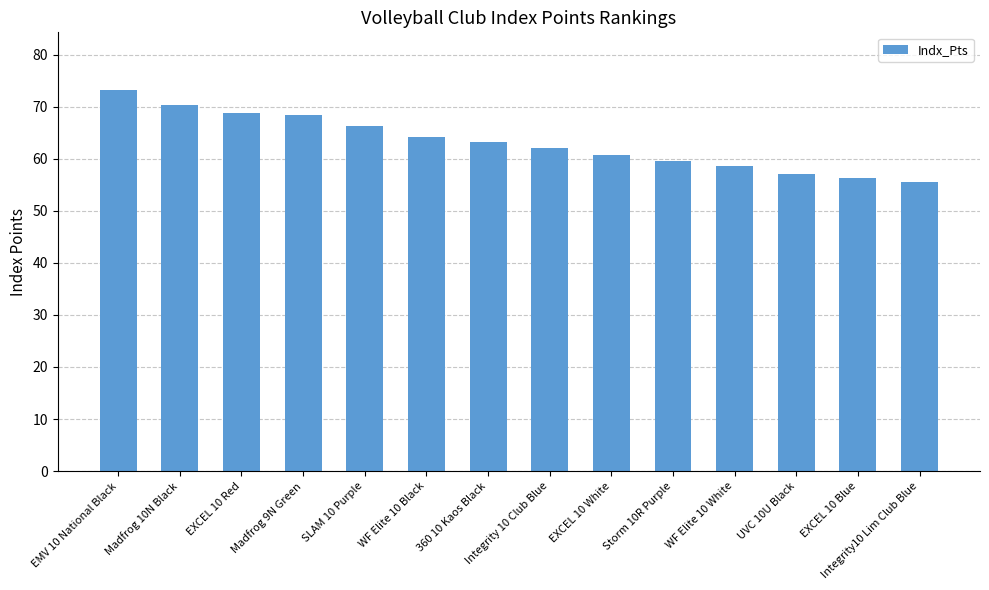

What is the sum of all values?

884.0